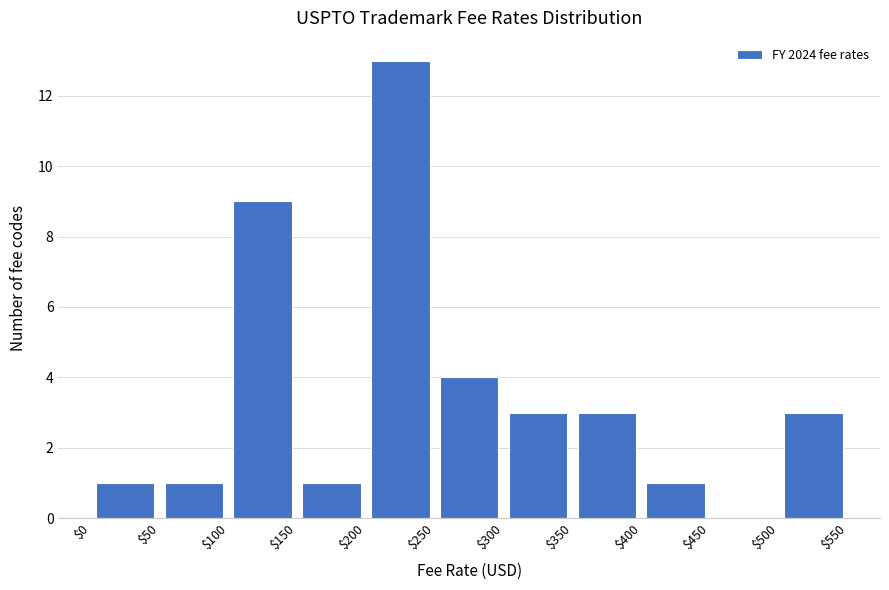

Reading left to right, list every bar in this chart as the range it spans on the x-axis followed by its height. The values are not printed on the chart, so give them approximately, as read against the axis.

$0 to $50: 1
$50 to $100: 1
$100 to $150: 9
$150 to $200: 1
$200 to $250: 13
$250 to $300: 4
$300 to $350: 3
$350 to $400: 3
$400 to $450: 1
$450 to $500: 0
$500 to $550: 3